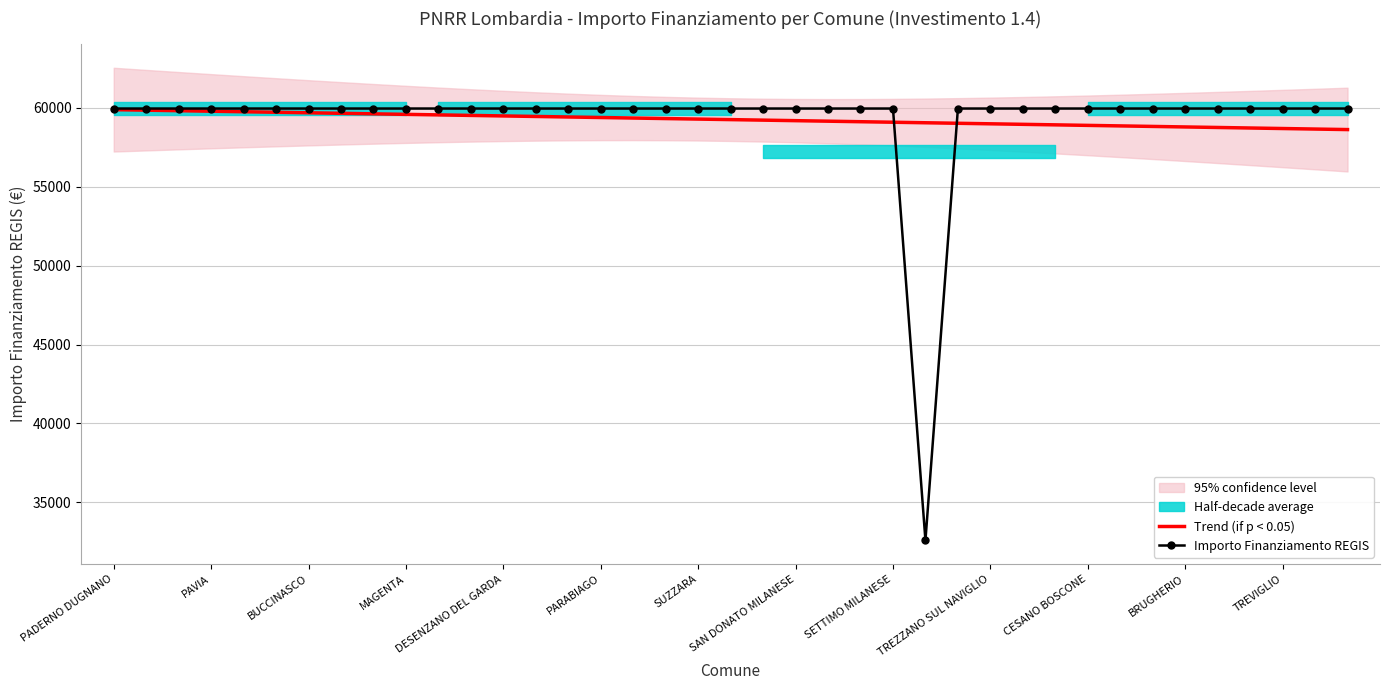

The value of Trend (if p < 0.05) at TREZZANO SUL NAVIGLIO is 58998.0. True or false?

True